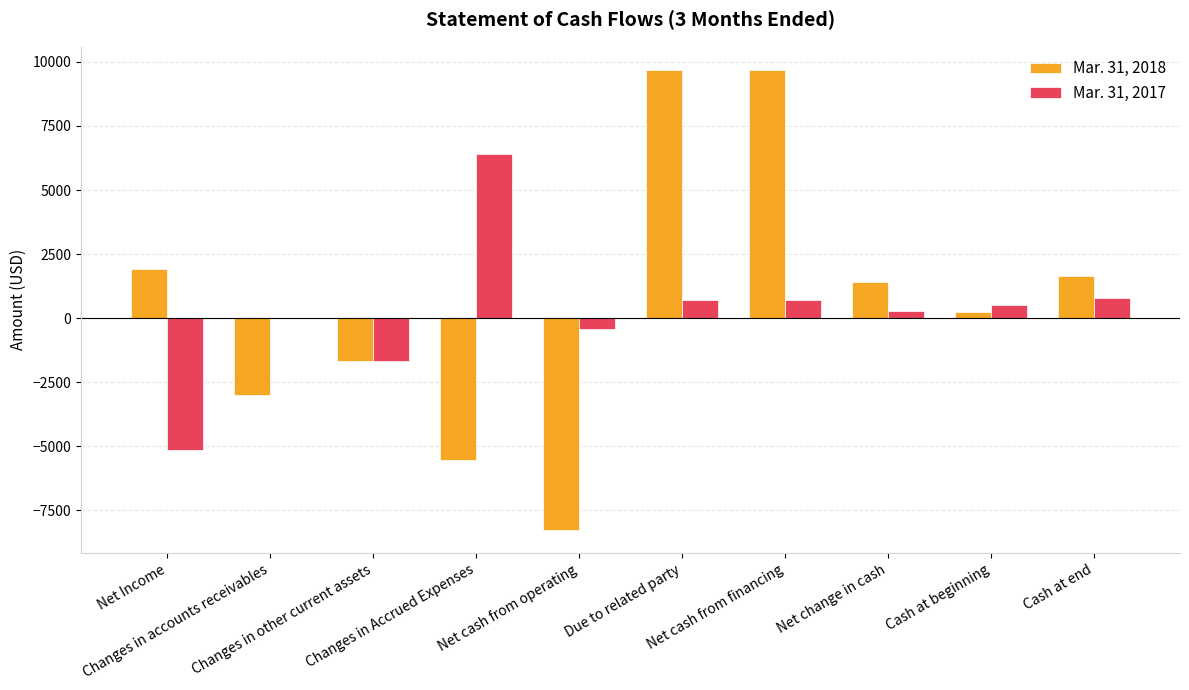

Reading left to right, transcribe all the data shown in this chart.

Mar. 31, 2018: 1928	-3000	-1676	-5530	-8278	9698	9698	1420	229	1649
Mar. 31, 2017: -5162	0	-1676	6407	-431	717	717	286	493	779